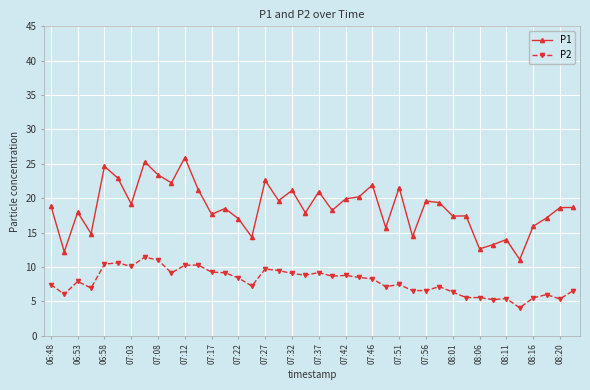

Which series has the widest spread of values?

P1